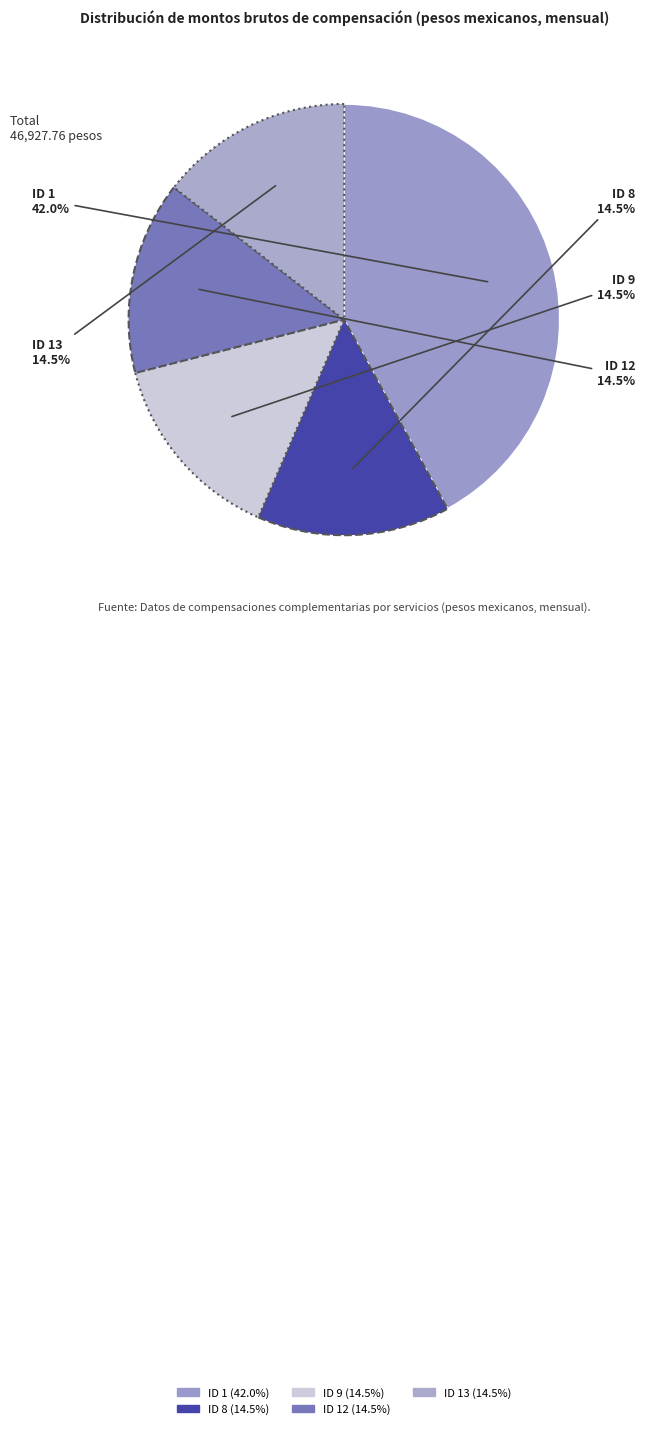

What is the ratio of the value at ID 13 to the value at ID 1?

0.3